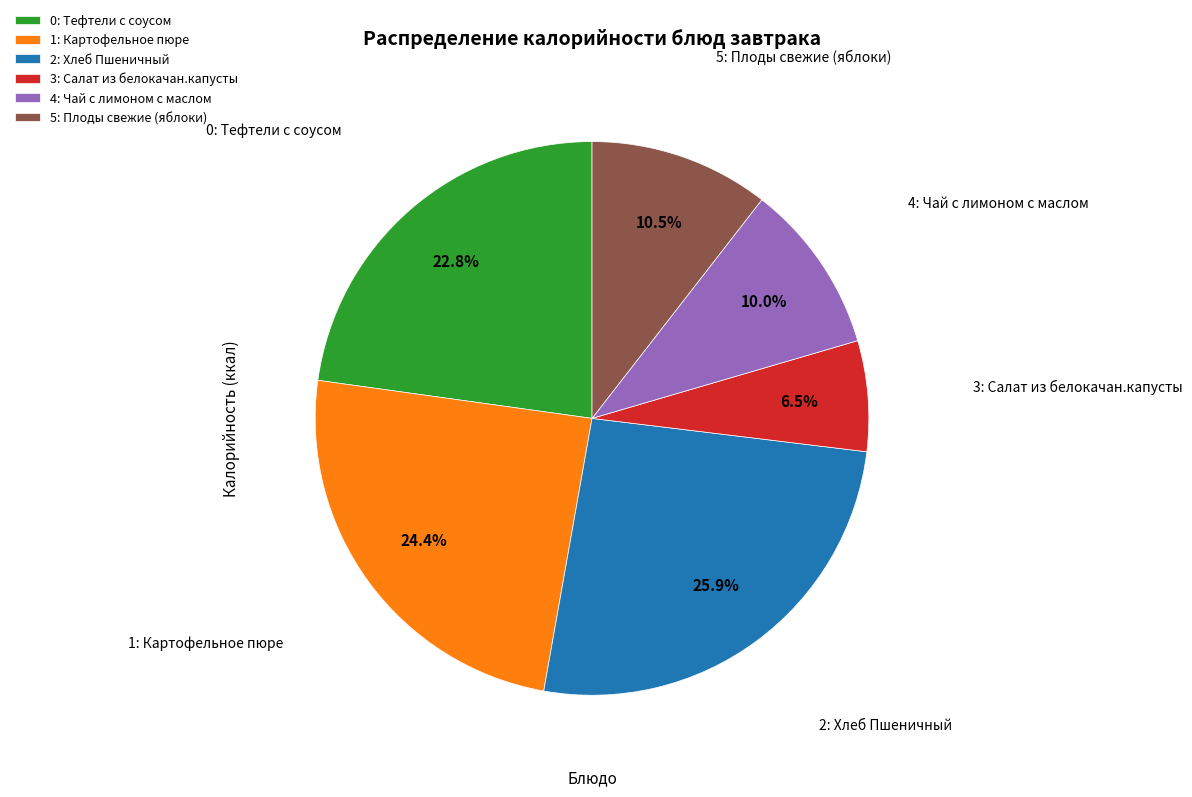

Rank the categories by value from highest to lowest.

2: Хлеб Пшеничный, 1: Картофельное пюре, 0: Тефтели с соусом, 5: Плоды свежие (яблоки), 4: Чай с лимоном с маслом, 3: Салат из белокачан.капусты